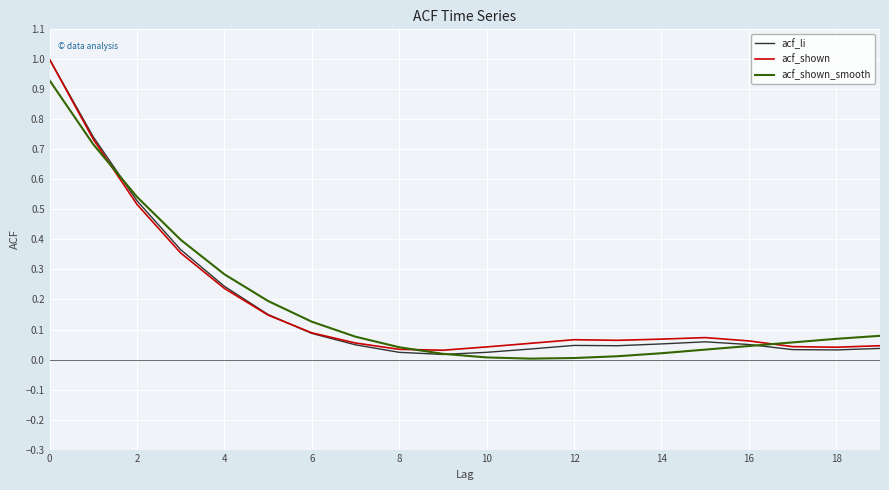

Which series has the largest range (max minus min)?

acf_li